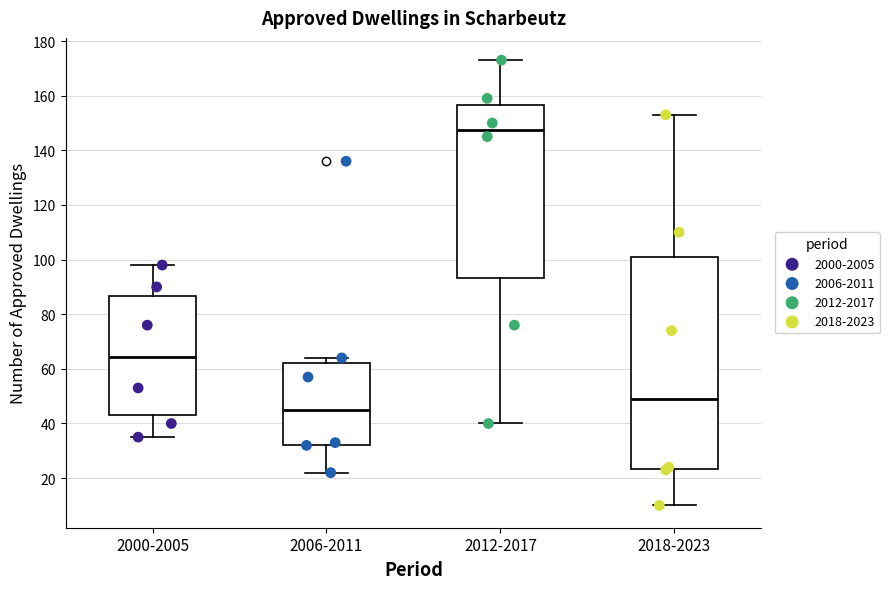

Where does the lower whisker of the box for 2000-2005 end on the y-axis? The values are not printed on the chart, so give them approximately, as read against the axis.

36